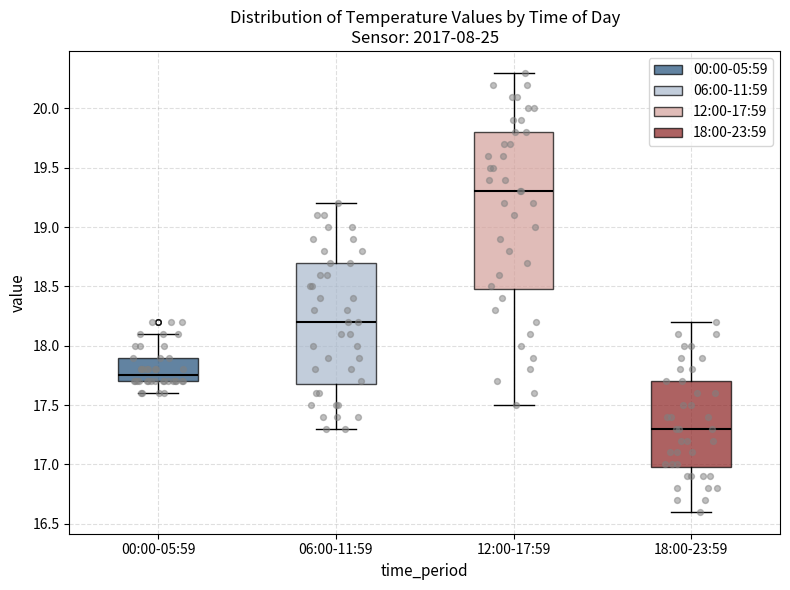

Reading left to right, transcribe this box plot: for each box, give where its median line is, the range the box spans, and where its two whiskers end, as read against the y-axis. The values are not printed on the chart, so give them approximately, as read against the axis.

00:00-05:59: median 17.75, box 17.70 to 17.90, whiskers 17.60 to 18.10
06:00-11:59: median 18.20, box 17.70 to 18.70, whiskers 17.30 to 19.20
12:00-17:59: median 19.30, box 18.50 to 19.80, whiskers 17.50 to 20.30
18:00-23:59: median 17.30, box 17.00 to 17.70, whiskers 16.60 to 18.20